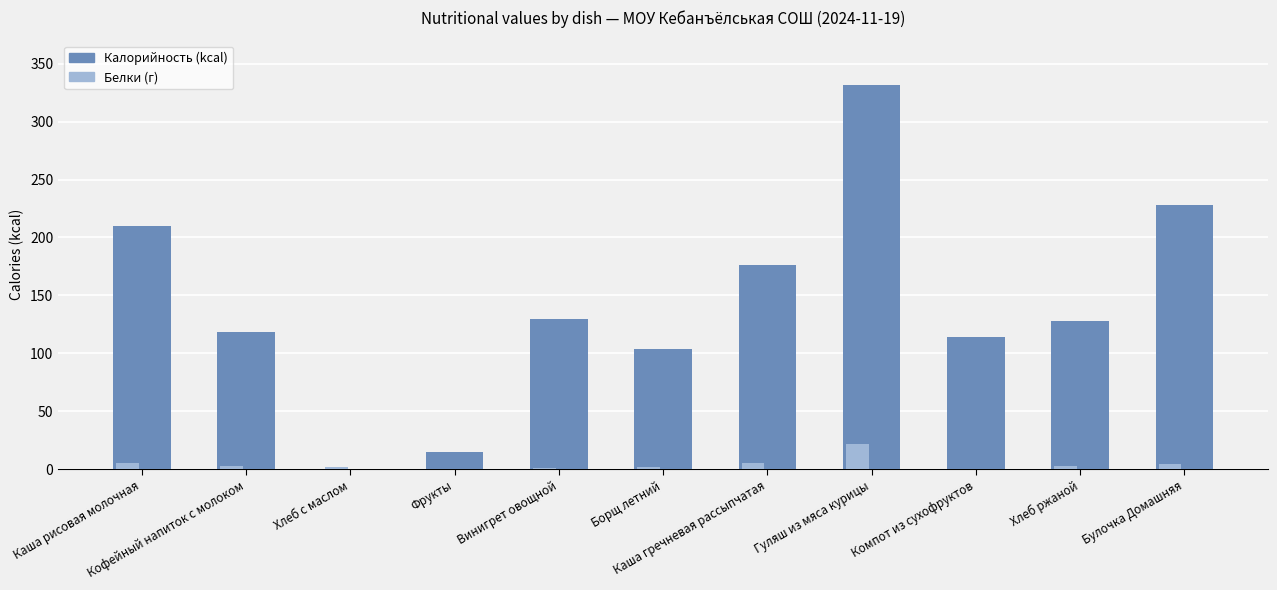

What is the label of the 4th bar from the right?

Гуляш из мяса курицы